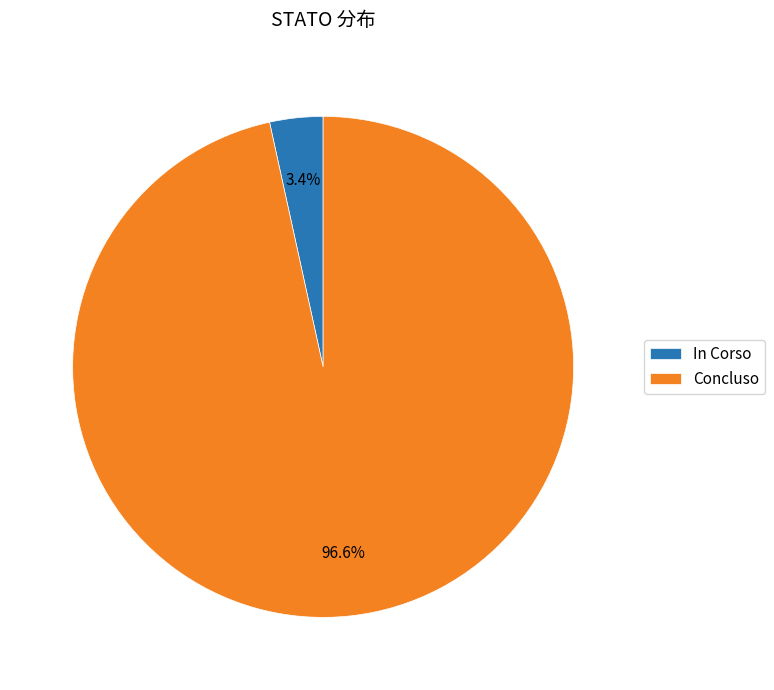

Between In Corso and Concluso, which is larger?

Concluso